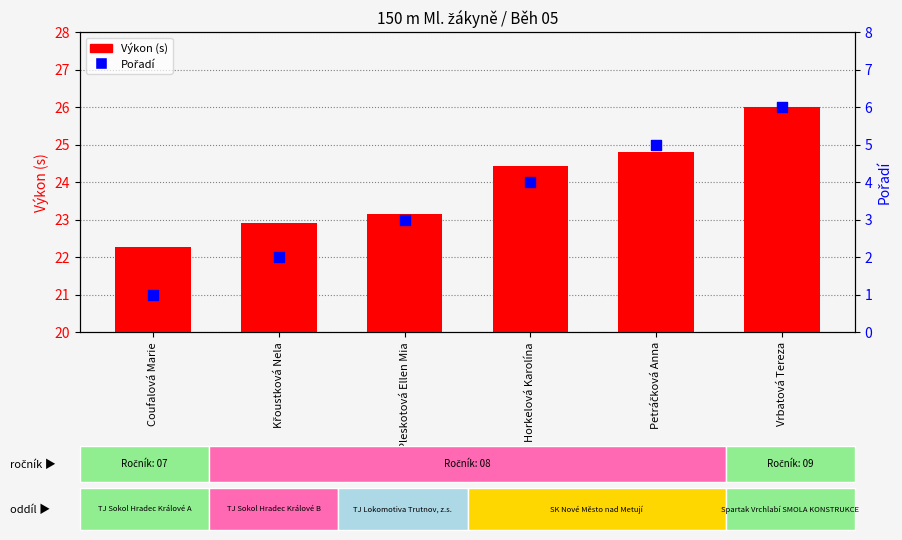

Which series reaches the maximum Y coordinate?

Výkon (s)